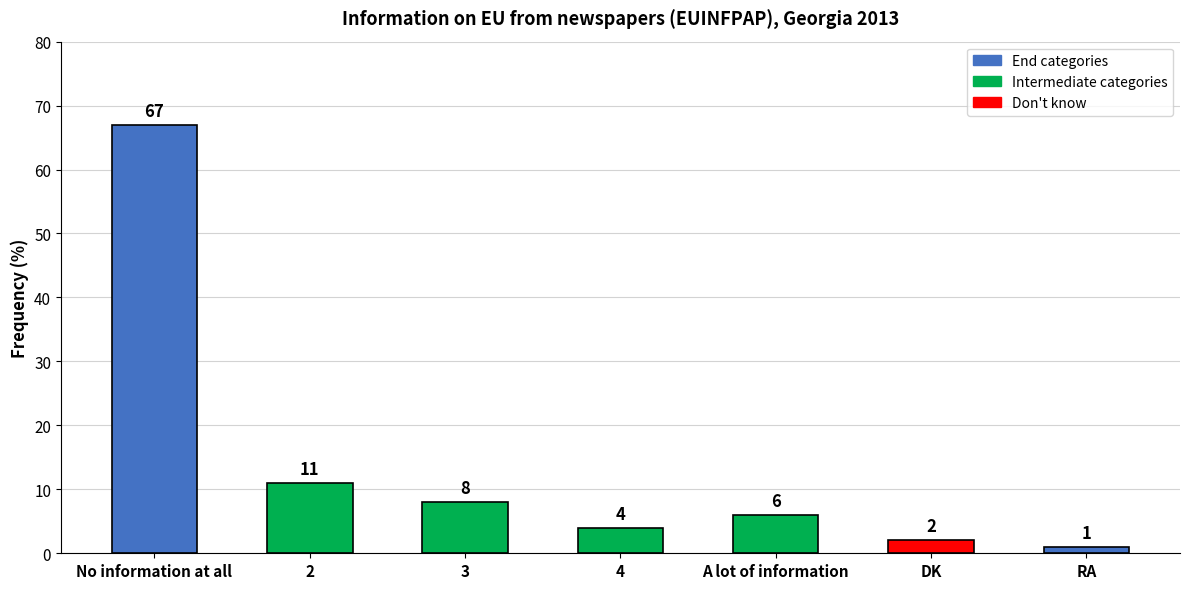

Reading right to left, extract all data points from this chart.

RA=1	DK=2	A lot of information=6	4=4	3=8	2=11	No information at all=67